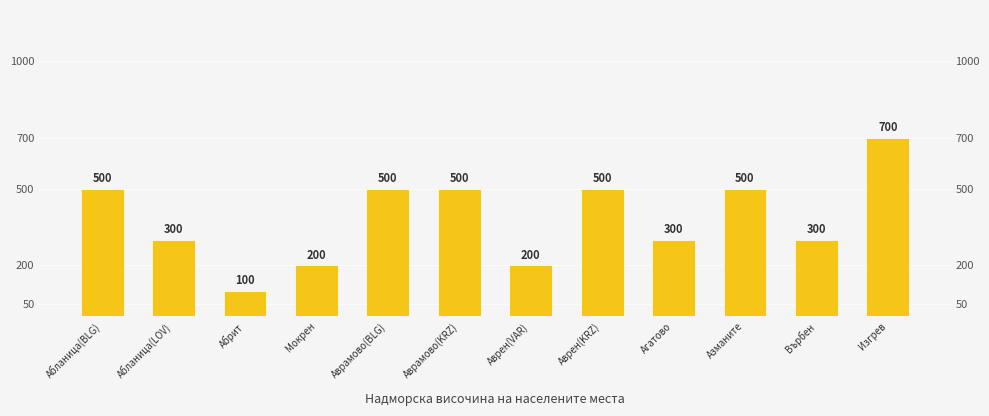

What is the label of the 10th bar from the left?

Азманите